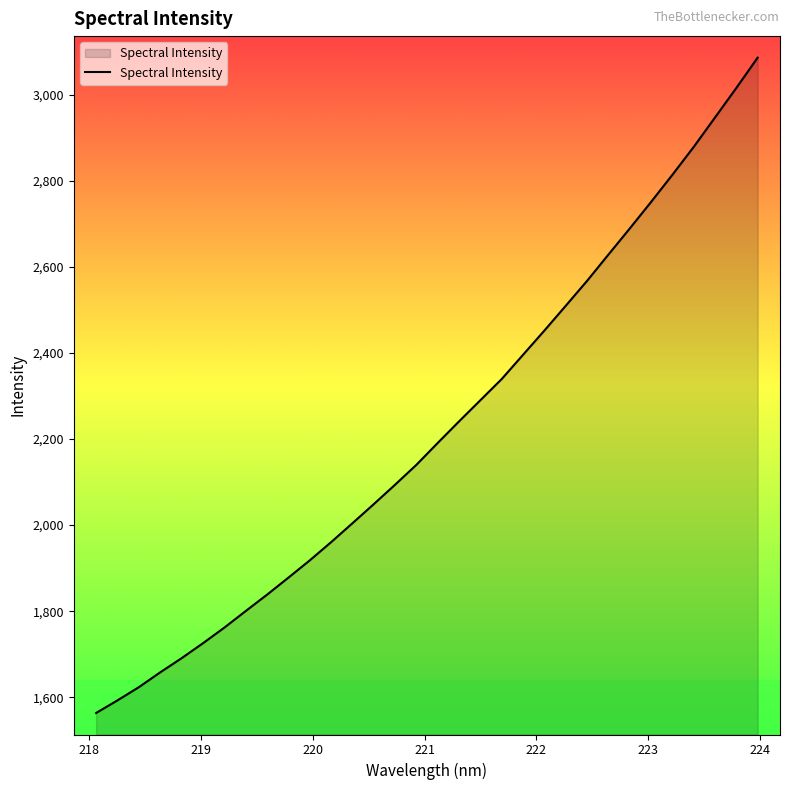

What is the smallest value displayed?

1563.4